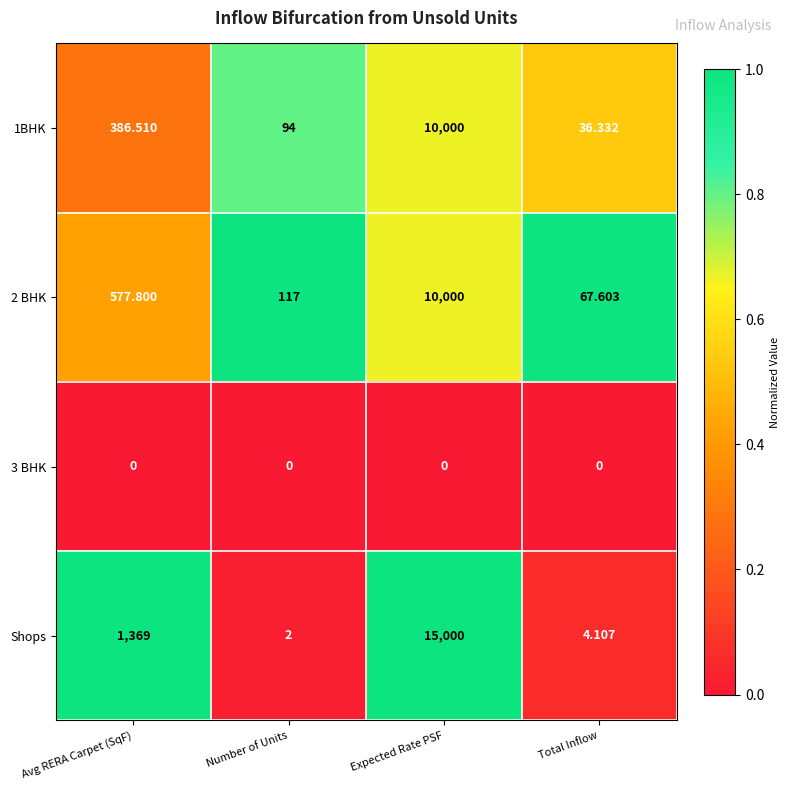

How many distinct data groups are displayed?

4